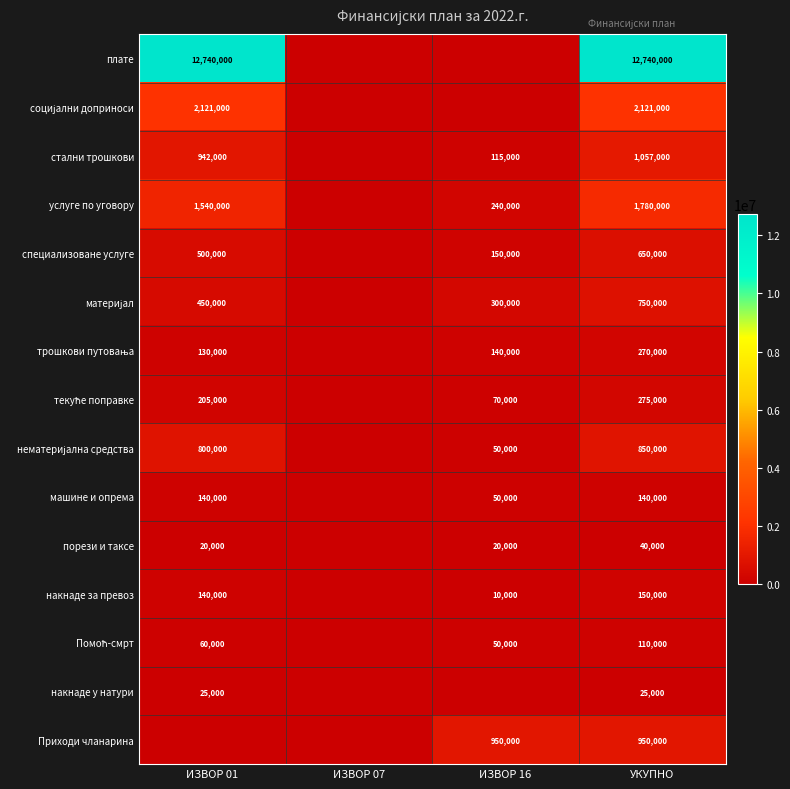

What is the sum of the машине и опрема values at ИЗВОР 16 and ИЗВОР 01?

190000